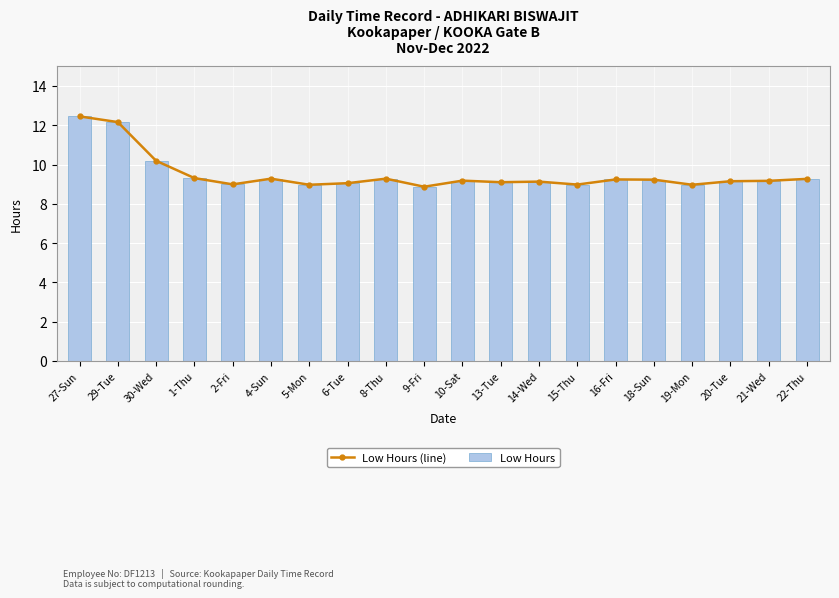

What is the label of the 8th bar from the left?

6-Tue